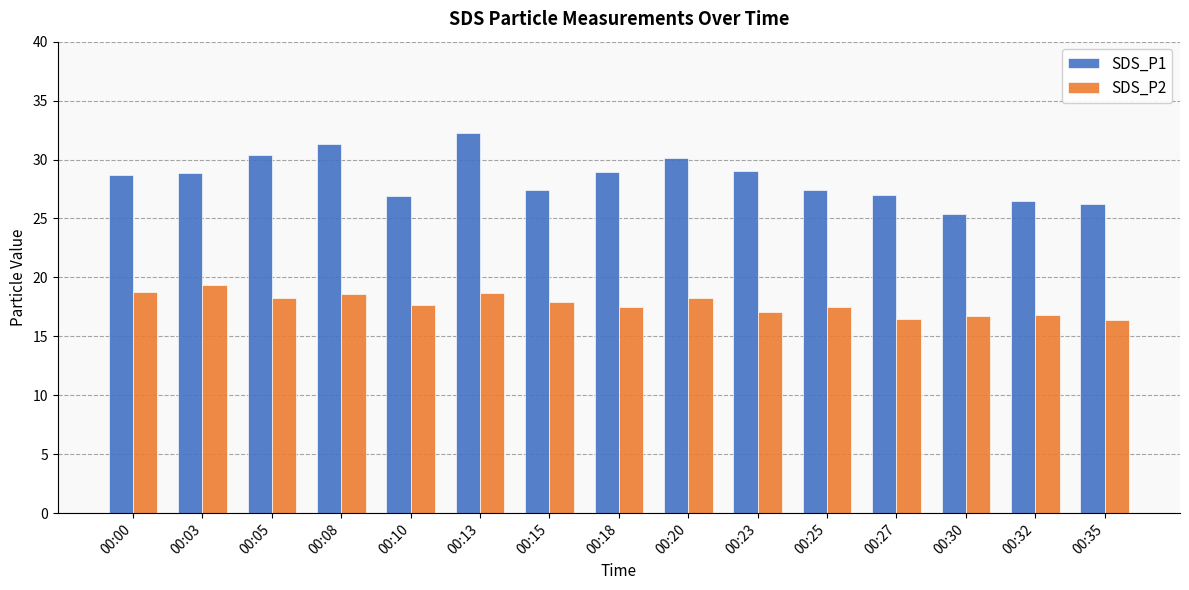

What is the lowest value of the SDS_P1 series?

25.4